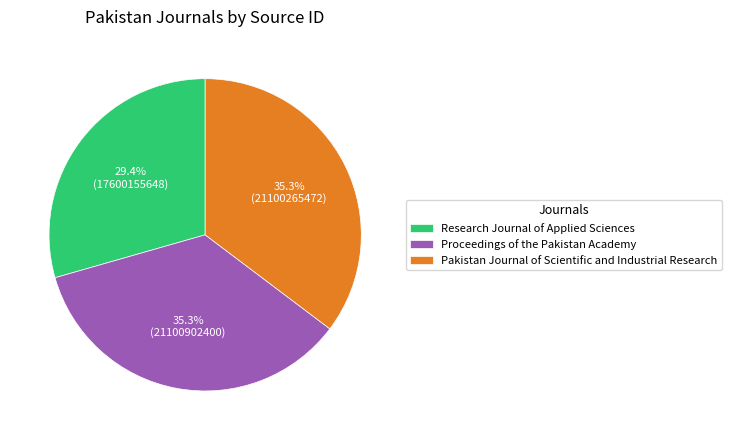

To the nearest percent, what is the average slice percentage?

33%